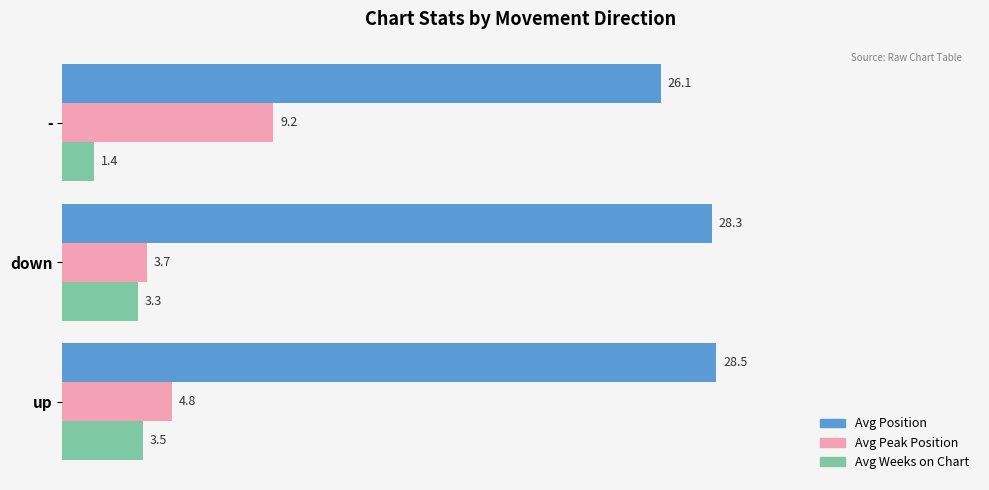

Is it true that Avg Position equals 14.5 at down?

False